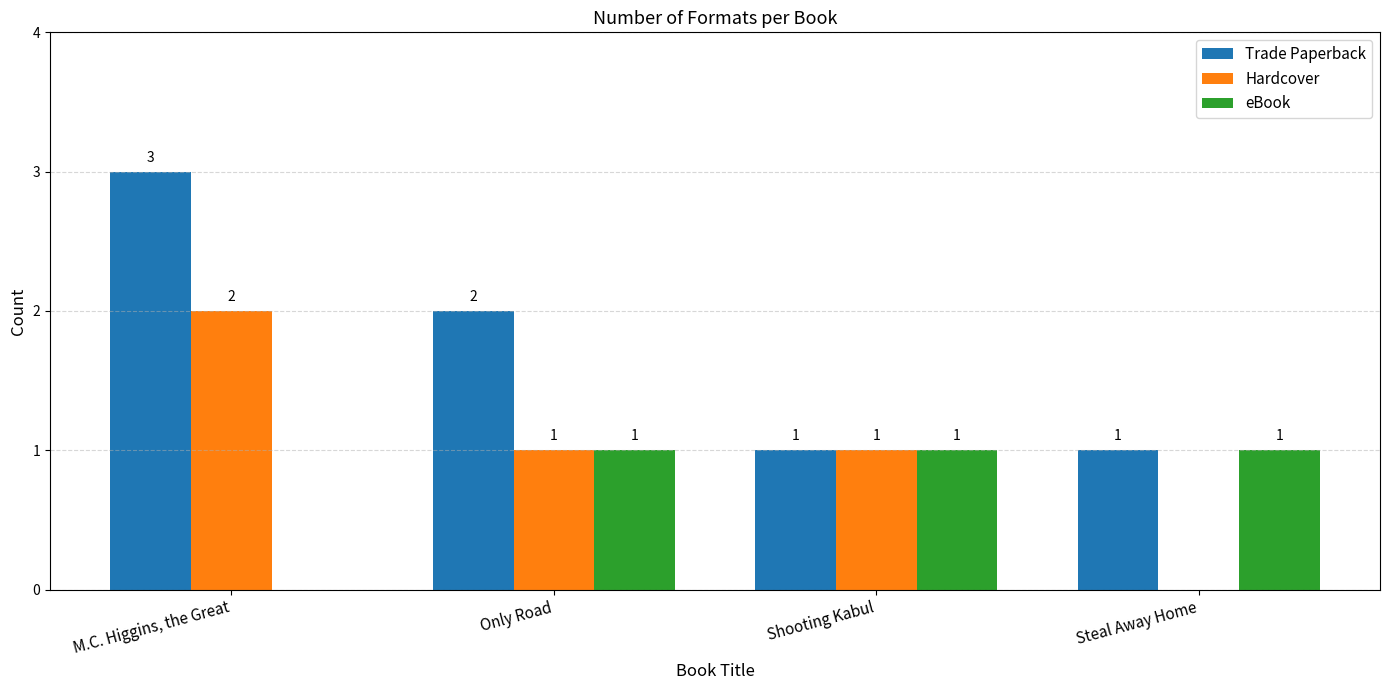

The Hardcover series shows 1 at Shooting Kabul. True or false?

True